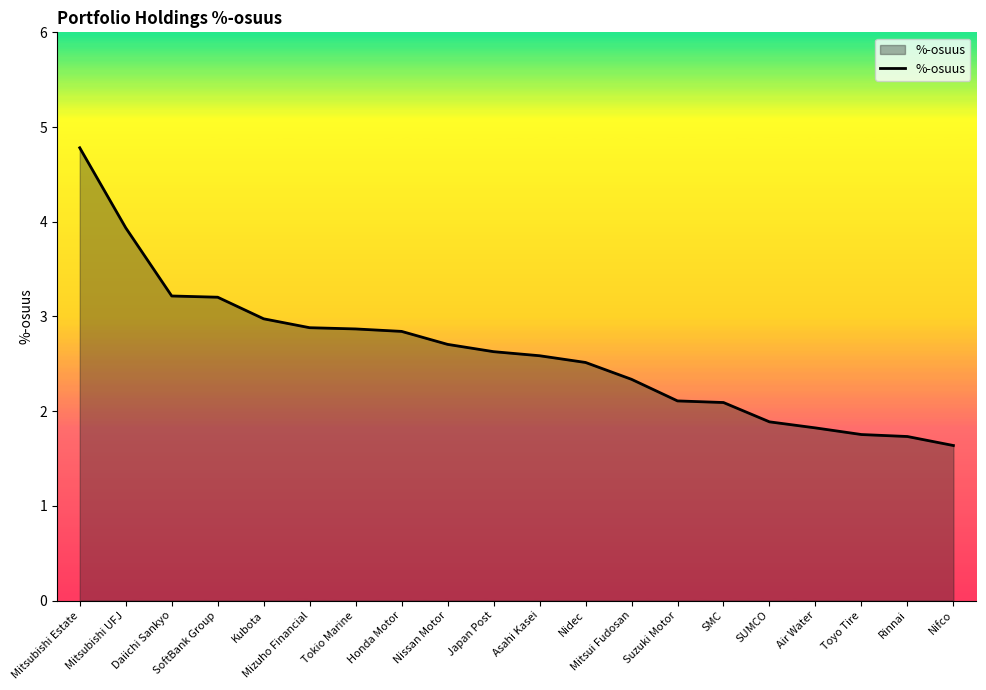

What is the ratio of the value at Mizuho Financial to the value at Rinnai?

1.7